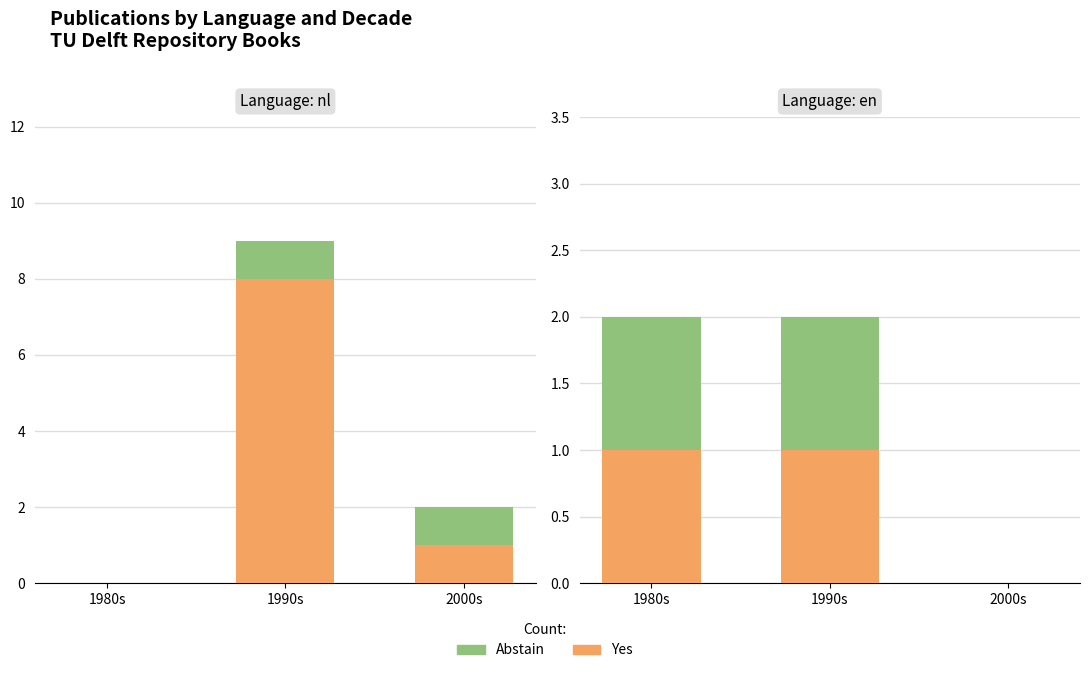

How many data points does each series have?

3